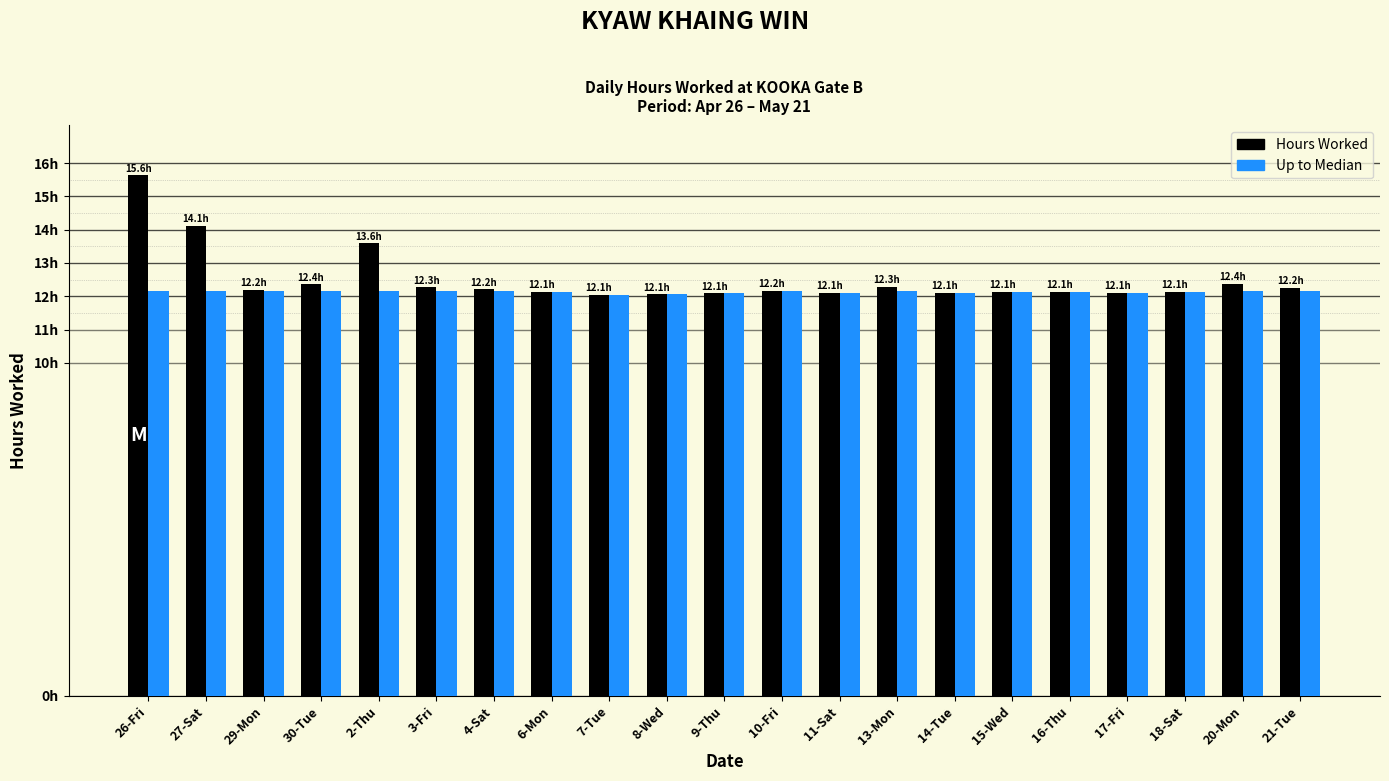

What is the difference between the second highest and minimum values in the Up to Median series?

0.1